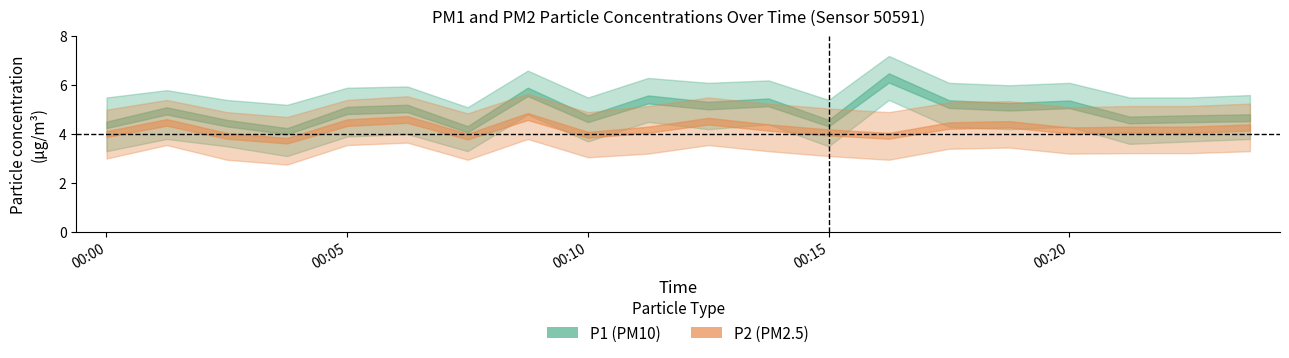

Reading left to right, what are all the values shown in this chart?

P1: 4.4	5.0	4.5	4.1	5.0	5.0	4.2	5.7	4.6	5.4	5.2	5.3	4.5	6.3	5.2	5.1	5.2	4.6	4.6	4.7
P2: 4.0	4.5	3.9	3.7	4.5	4.6	3.9	4.7	4.0	4.2	4.5	4.3	4.1	3.9	4.3	4.4	4.2	4.2	4.2	4.3